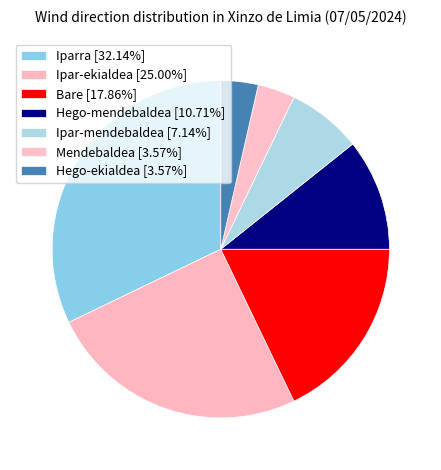

To the nearest percent, what portion does Bare represent?

18%